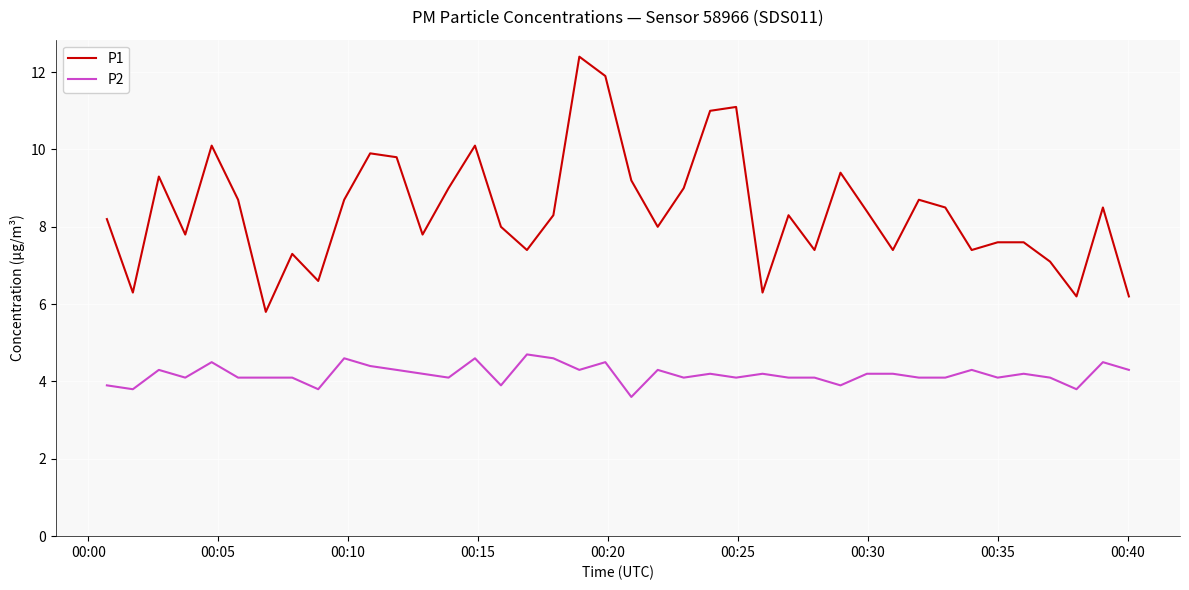

What is the difference between the second highest and second lowest values in the P1 series?

5.7